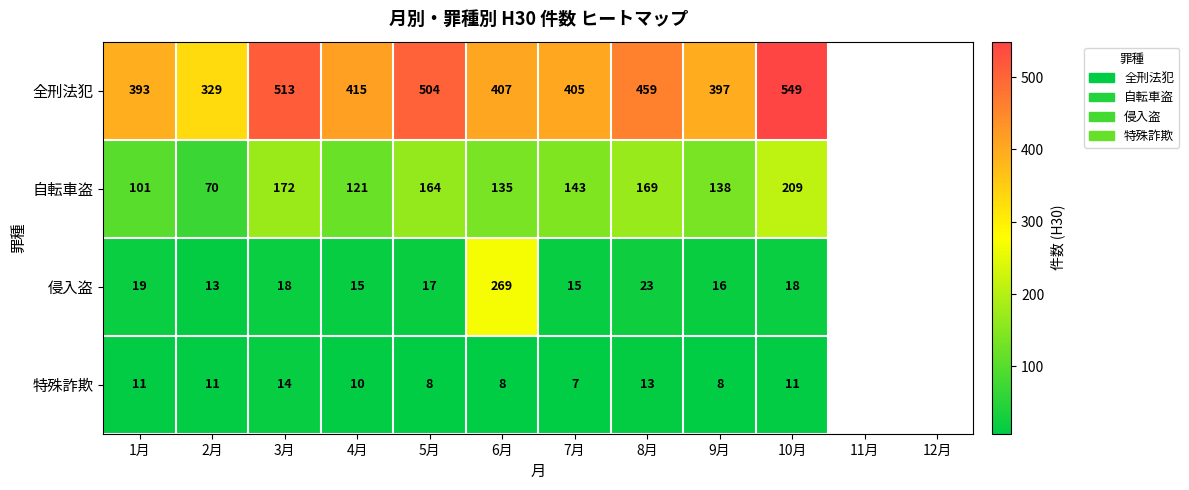

At which category does the chart reach its peak across all series?

10月